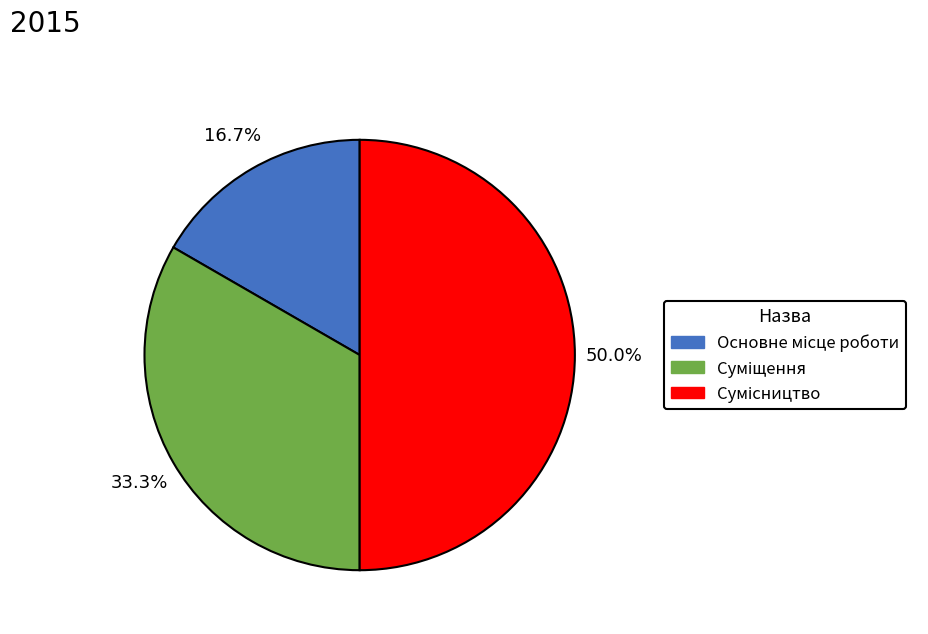

How many segments does this pie chart have?

3